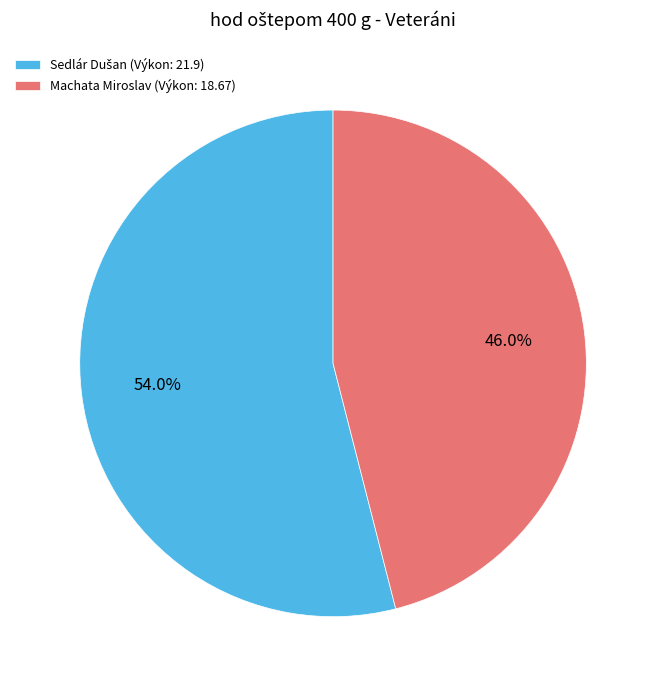

What percentage is NOT represented by Machata Miroslav (Výkon: 18.67)?

54.0%